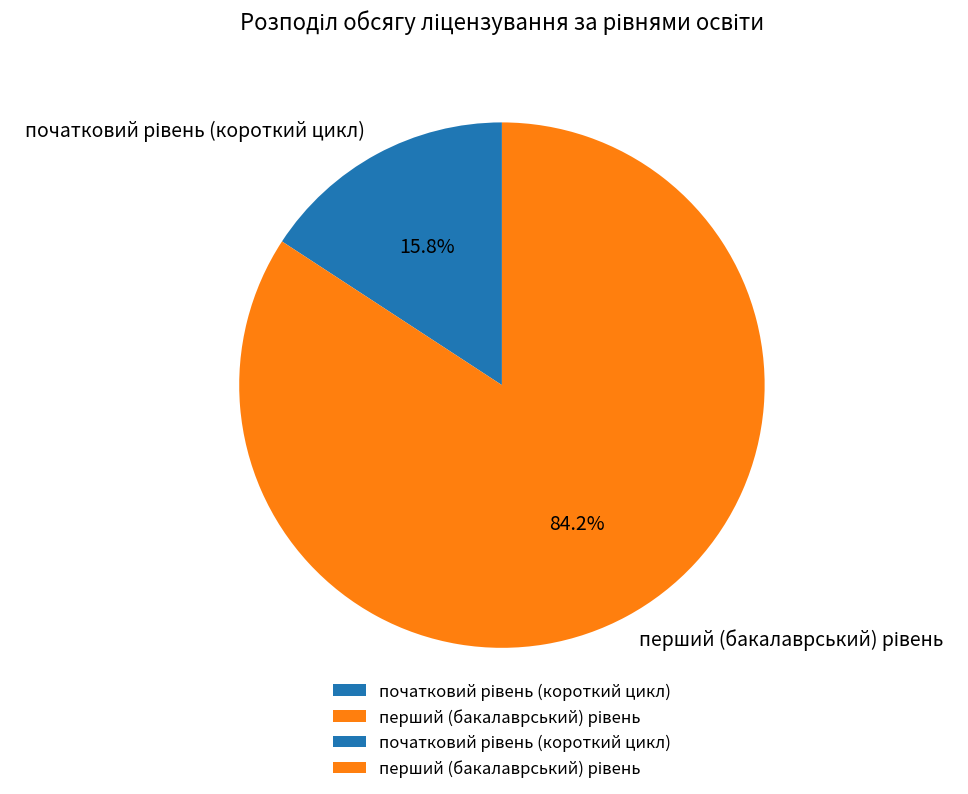

Does any single category account for the majority?

Yes